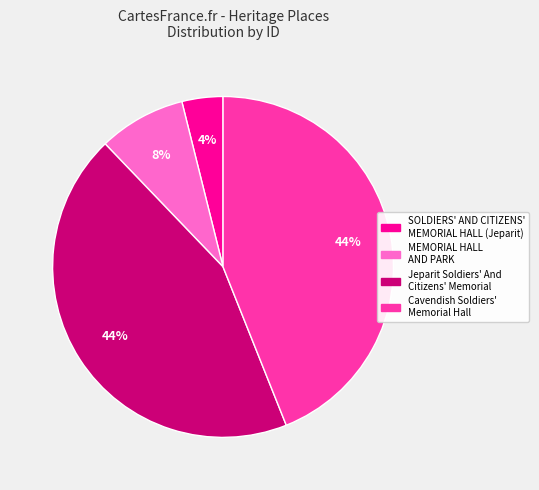

Which category has the smallest portion of the pie?

SOLDIERS' AND CITIZENS' MEMORIAL HALL (Jeparit)